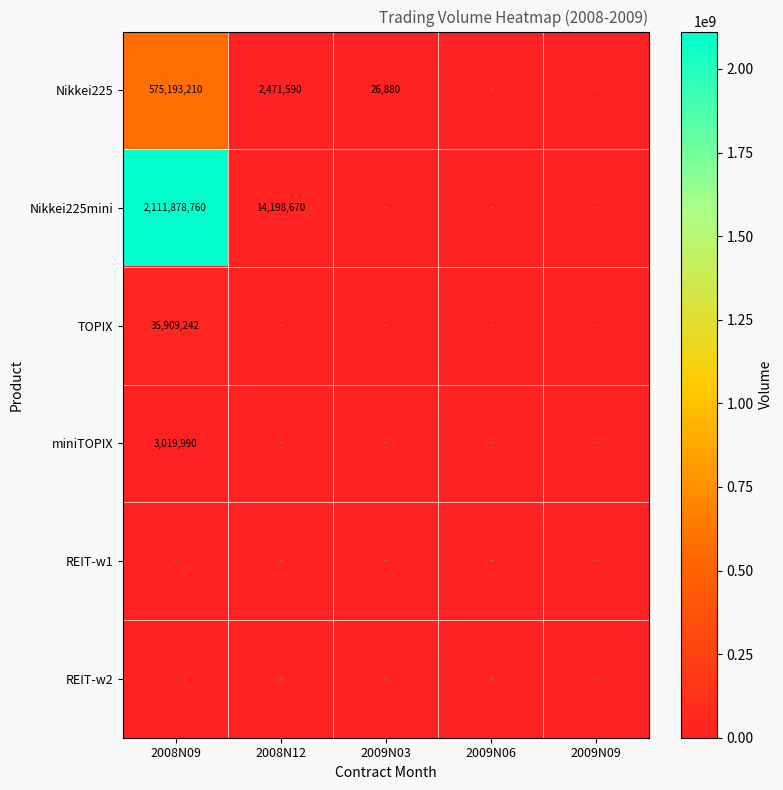

The Nikkei225mini series shows 14198670 at 2008N12. True or false?

True